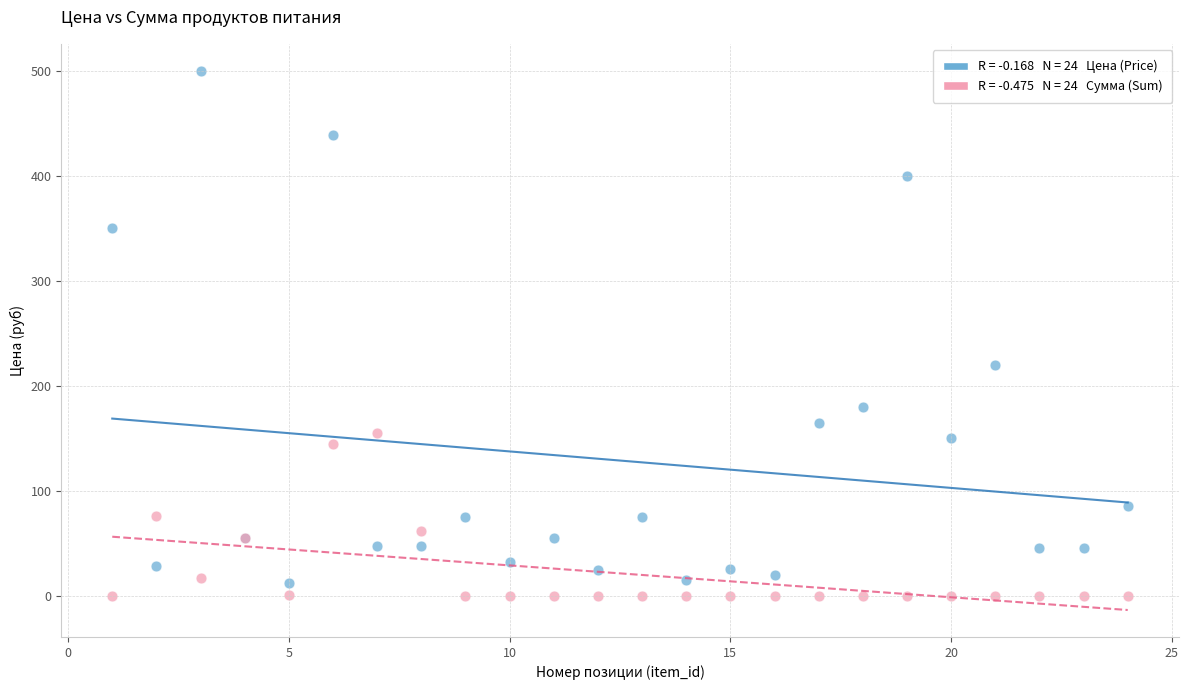

Across all series, what Y value is closest to 250?

220.0